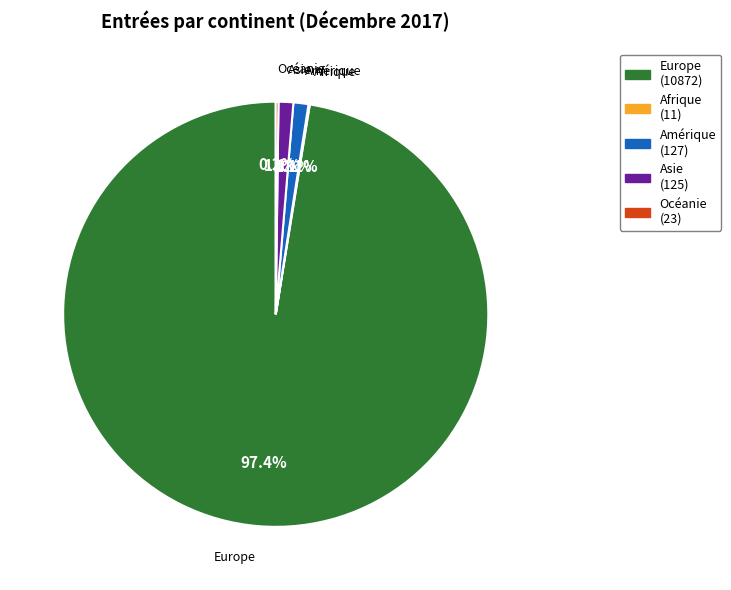

What percentage is the Asie slice, to the nearest percent?

1%